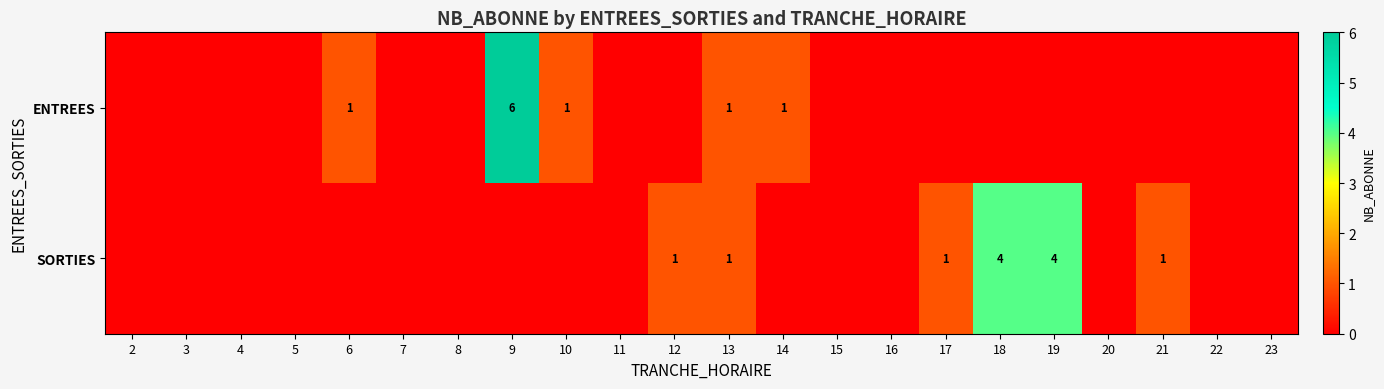

Which has a higher value, 5 or 17?

5